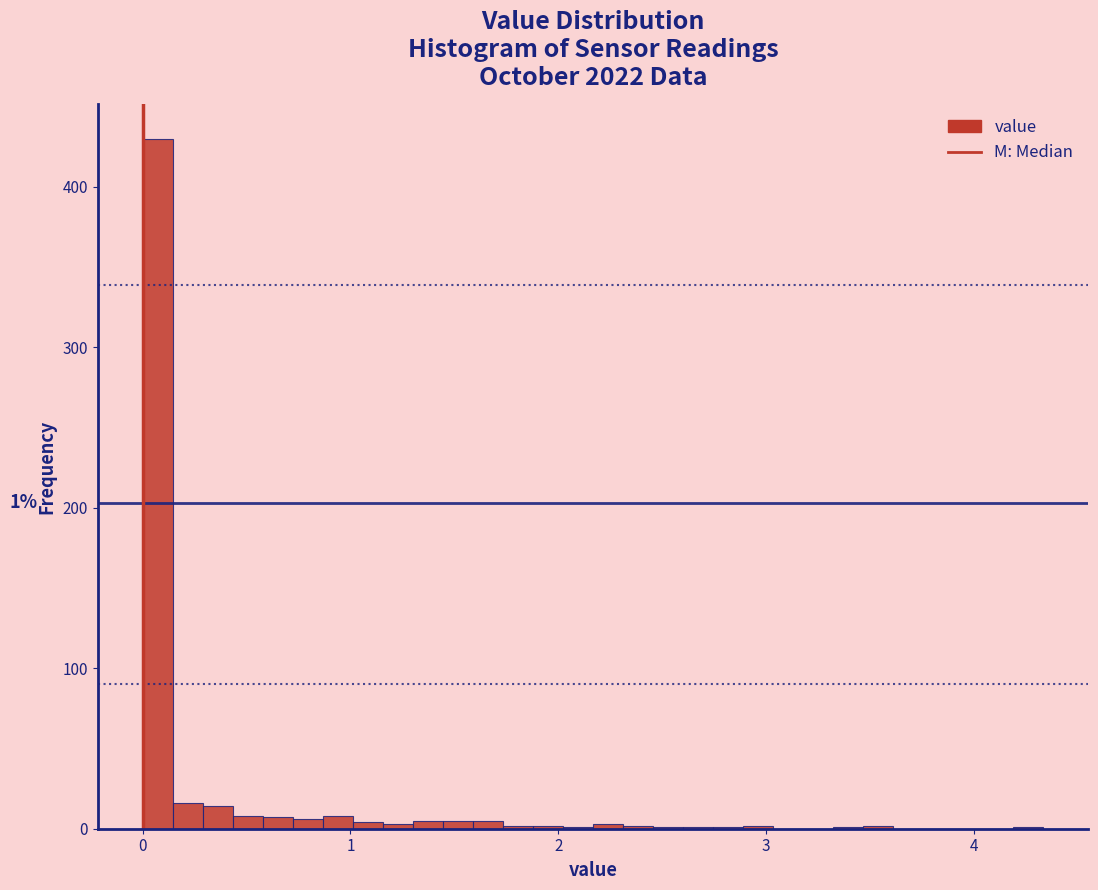

Around what value on the x-axis is the tallest bar? Give the approximate position of its centre, as read against the axis.

0.1